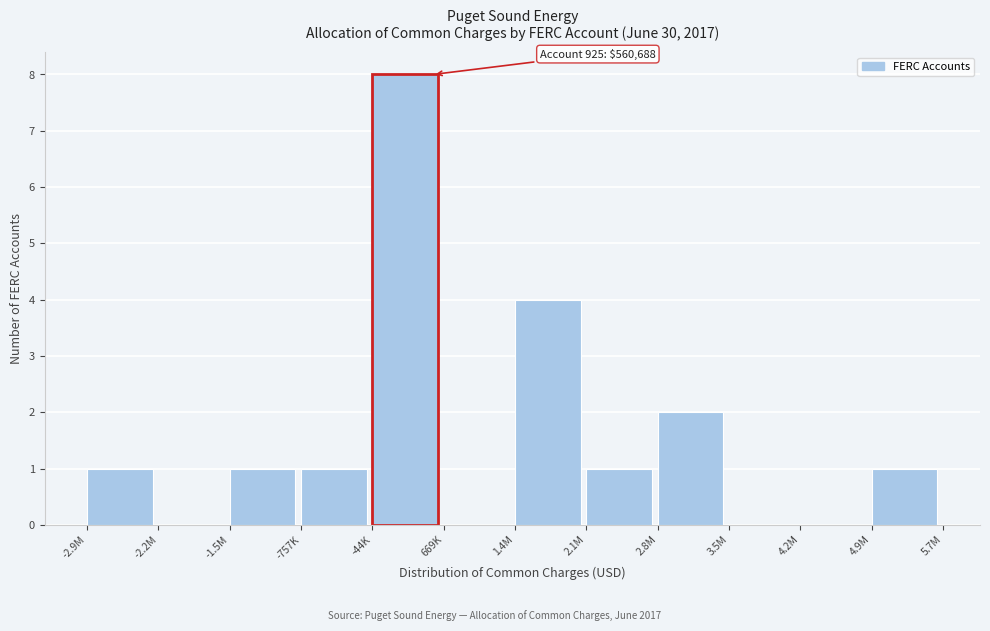

Reading right to left, extract all data points from this chart.

4.9M=1	4.2M=0	3.5M=0	2.8M=2	2.1M=1	1.4M=4	669K=0	-44K=8	-757K=1	-1.5M=1	-2.2M=0	-2.9M=1